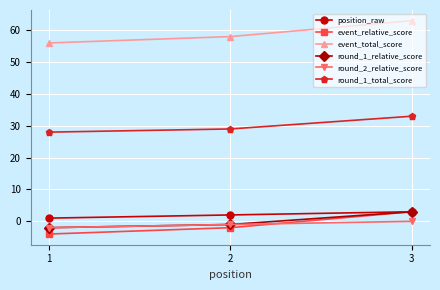

What is the value of the position_raw point at the 2nd from the left?

2